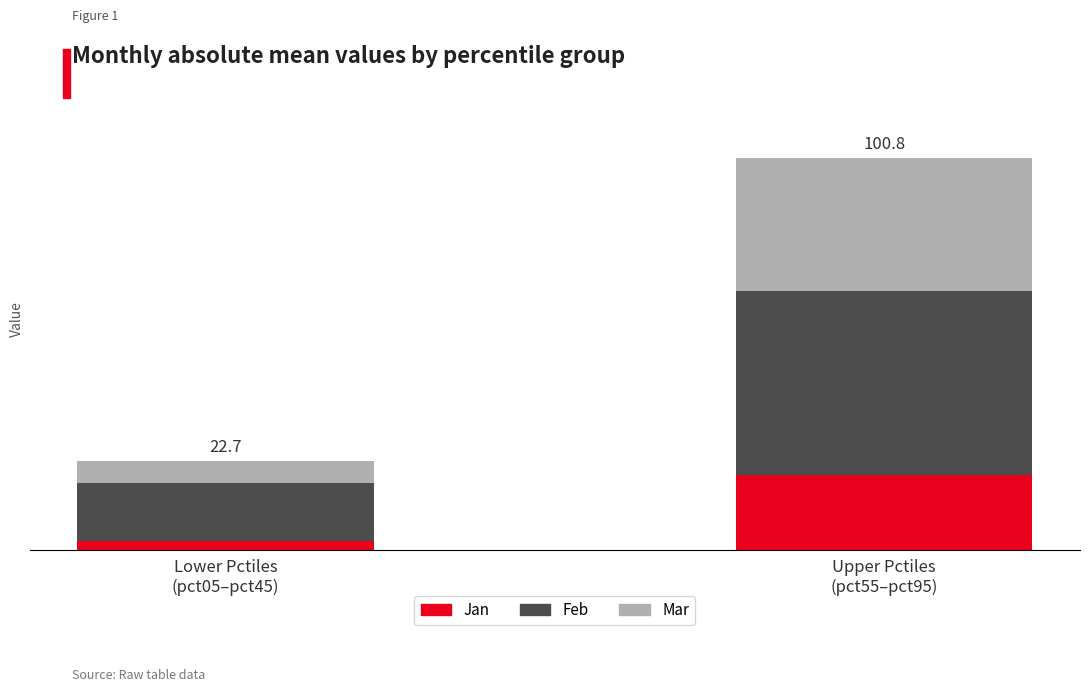

What are all the series names shown in the legend?

Jan, Feb, Mar